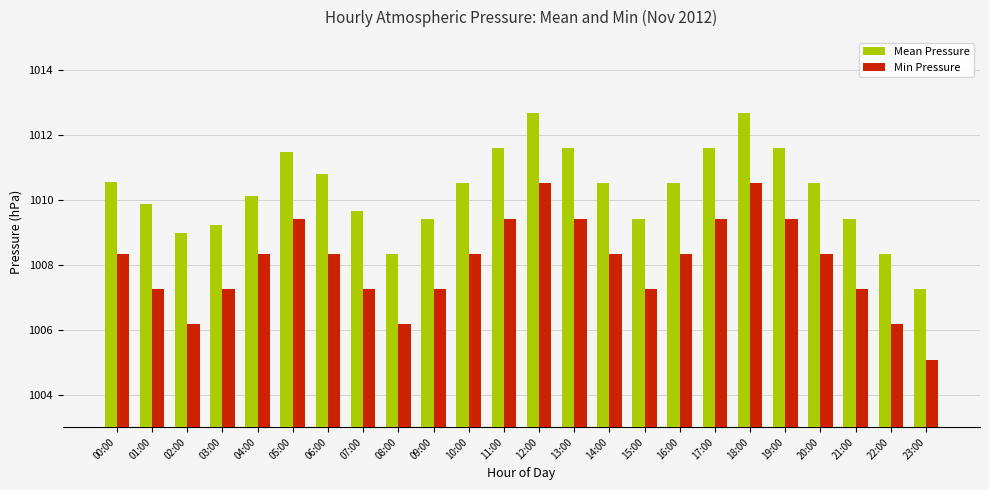

What is the difference between the Mean Pressure values at 04:00 and 16:00?

0.4